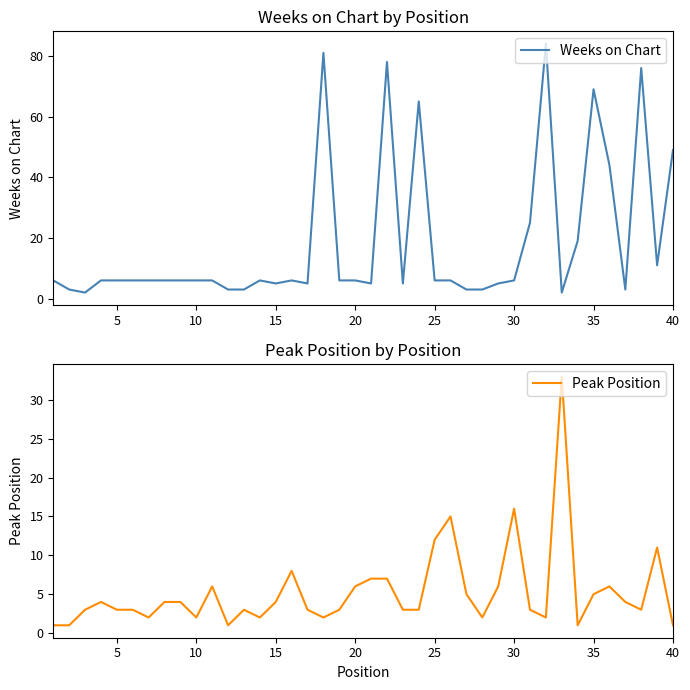

Reading left to right, transcribe all the data shown in this chart.

Weeks on Chart: 6	3	2	6	6	6	6	6	6	6	6	3	3	6	5	6	5	81	6	6	5	78	5	65	6	6	3	3	5	6	25	84	2	19	69	44	3	76	11	49
Peak Position: 1	1	3	4	3	3	2	4	4	2	6	1	3	2	4	8	3	2	3	6	7	7	3	3	12	15	5	2	6	16	3	2	33	1	5	6	4	3	11	1